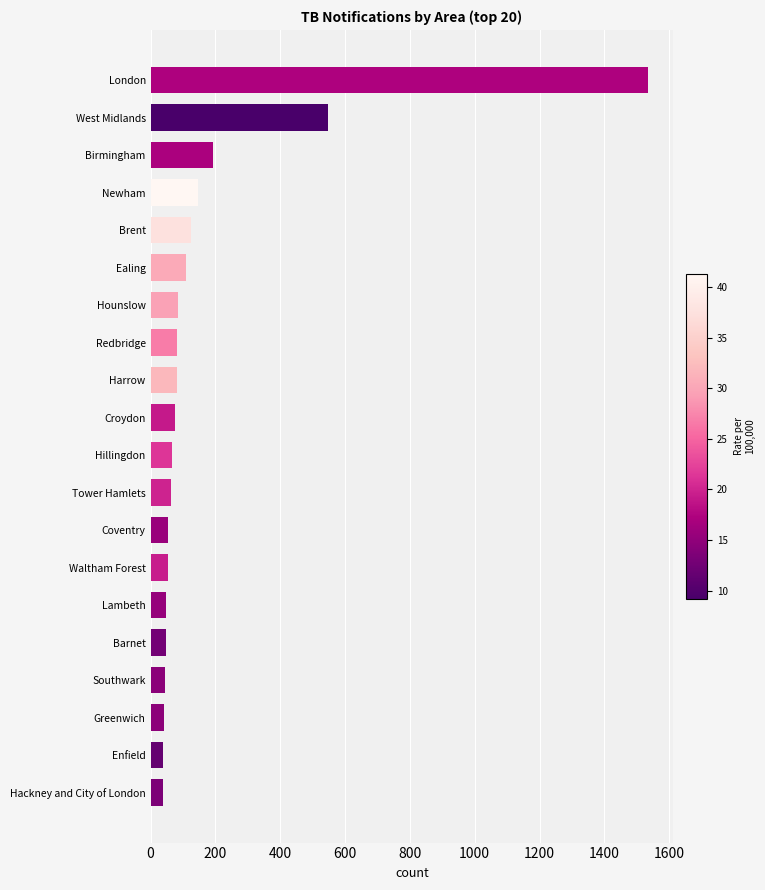

The chart shows a value of 84 at Hounslow. True or false?

True